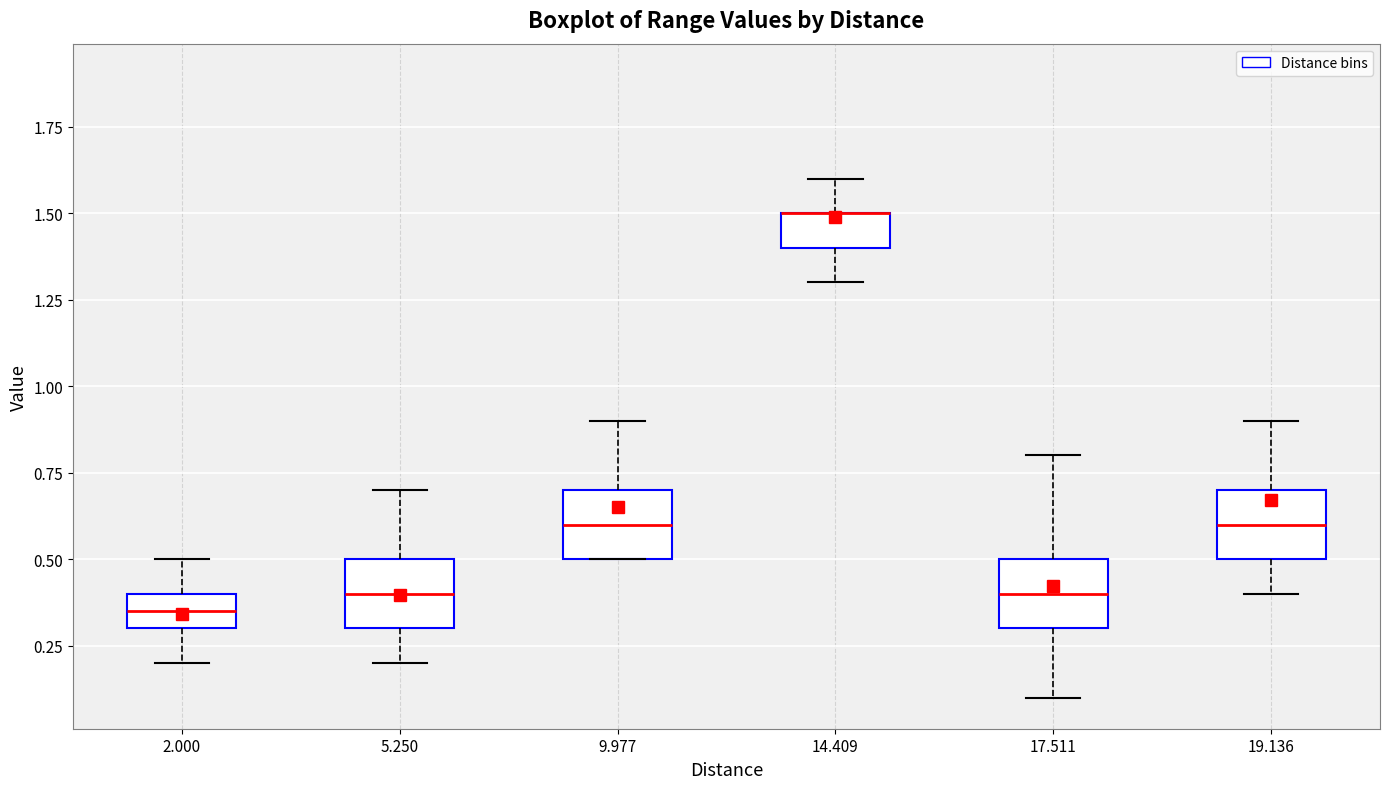

Reading left to right, transcribe this box plot: for each box, give where its median line is, the range the box spans, and where its two whiskers end, as read against the y-axis. The values are not printed on the chart, so give them approximately, as read against the axis.

2.000: median 0.35, box 0.30 to 0.40, whiskers 0.20 to 0.50
5.250: median 0.40, box 0.30 to 0.50, whiskers 0.20 to 0.70
9.977: median 0.60, box 0.50 to 0.70, whiskers 0.50 to 0.90
14.409: median 1.50 (drawn on the box's upper edge), box 1.40 to 1.50, whiskers 1.30 to 1.60
17.511: median 0.40, box 0.30 to 0.50, whiskers 0.10 to 0.80
19.136: median 0.60, box 0.50 to 0.70, whiskers 0.40 to 0.90